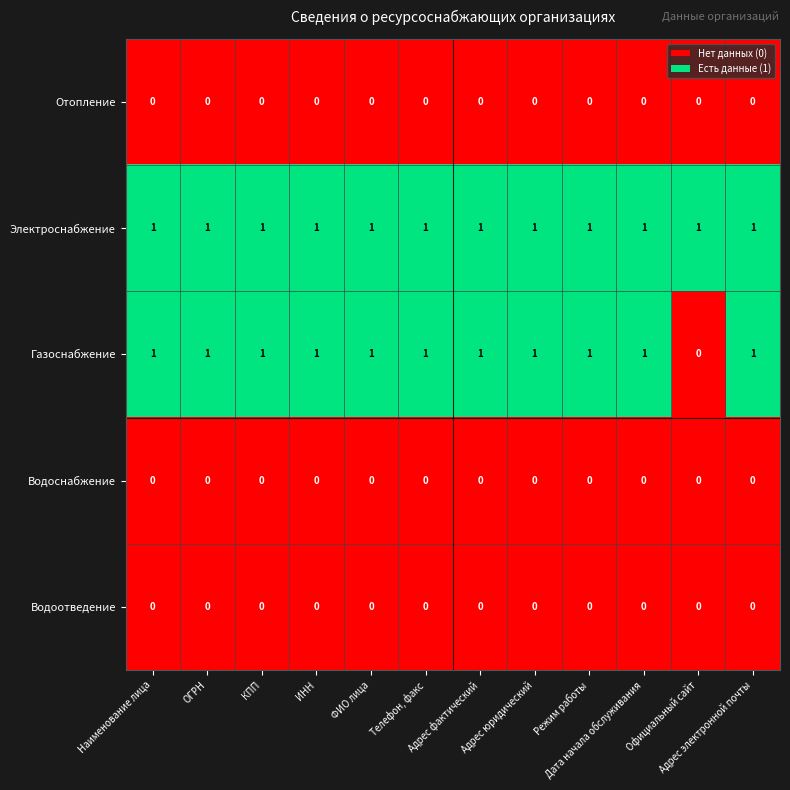

At how many categories does at least one series exceed 0?

12